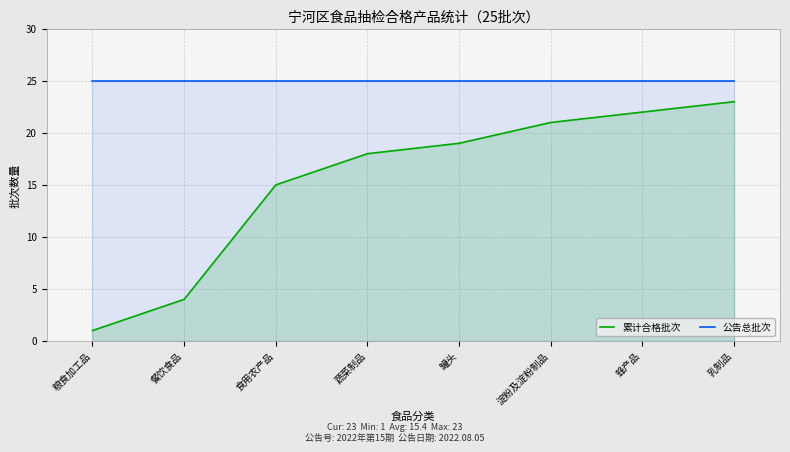

Reading left to right, transcribe all the data shown in this chart.

累计合格批次: 1	4	15	18	19	21	22	23
公告总批次: 25	25	25	25	25	25	25	25